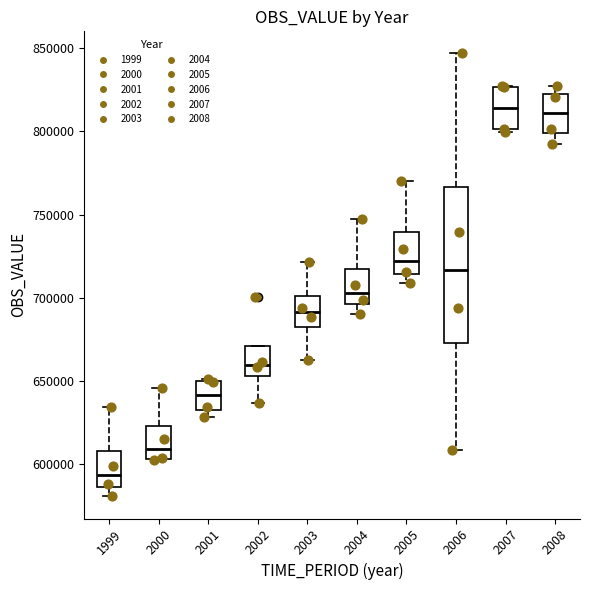

Where is the upper edge of the box at x = 2002 on the y-axis? The values are not printed on the chart, so give them approximately, as read against the axis.

670000